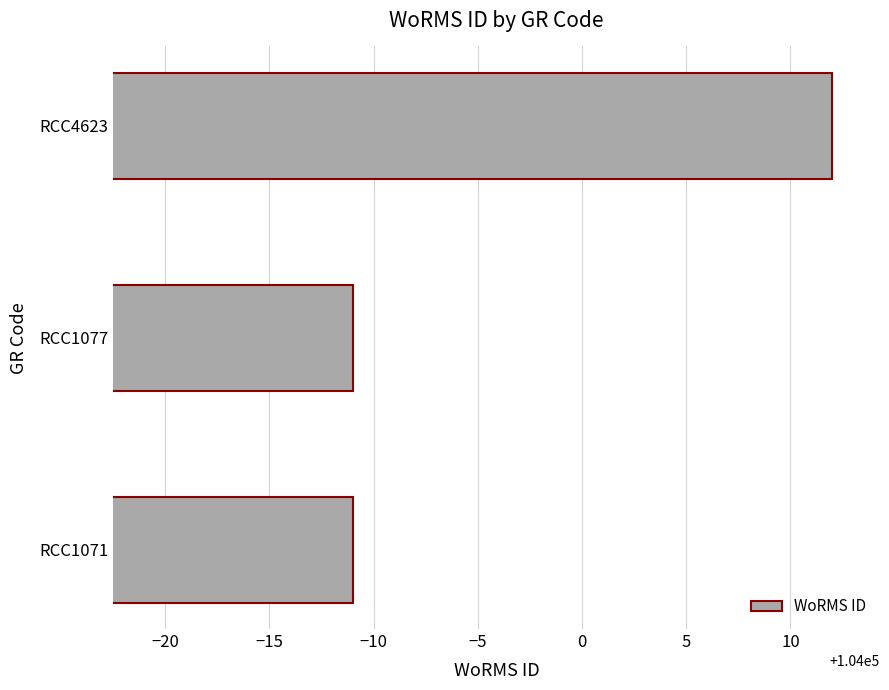

What is the minimum value shown in the chart?

103989